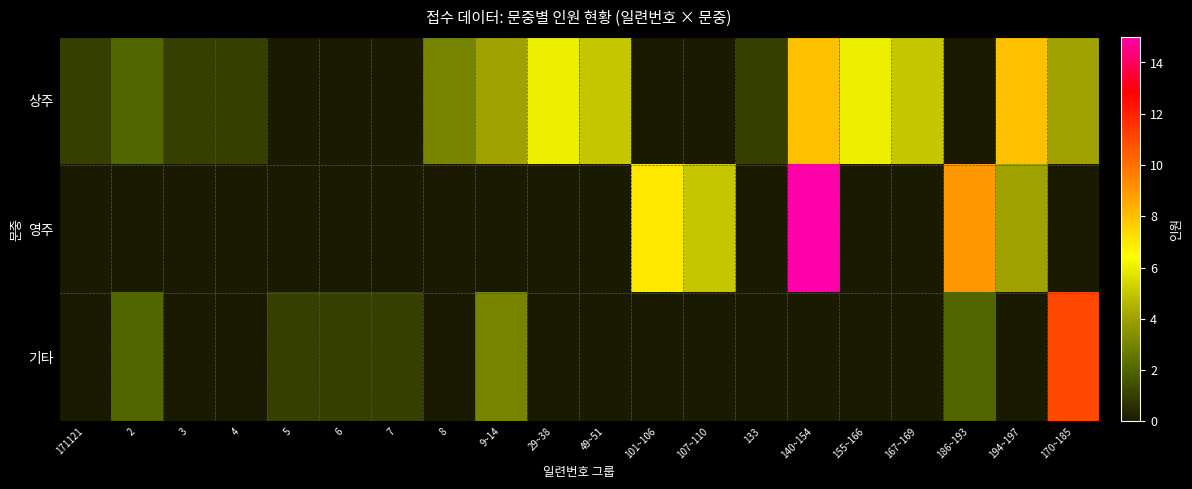

List the series in order of their peak value, lowest first.

상주, 기타, 영주